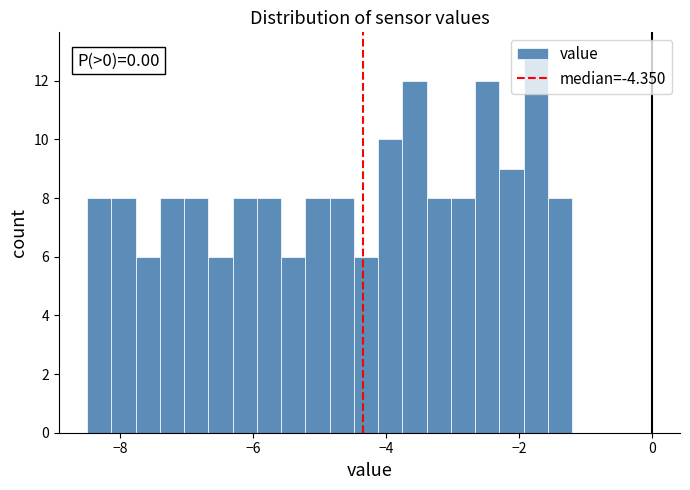

Read against the x-axis, roughly where is the centre of the tallest bar?

-1.8